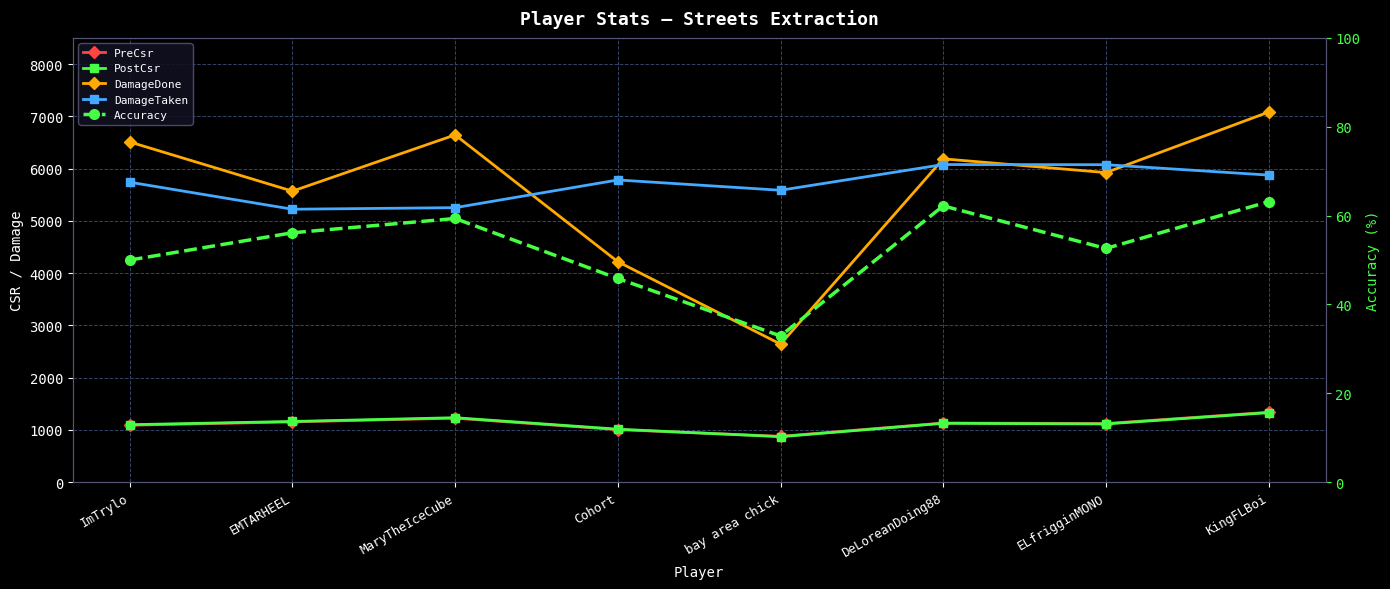

Reading left to right, what are all the values shown in this chart?

PreCsr: 1090.0	1154.0	1225.0	1006.0	878.0	1132.0	1123.0	1338.0
PostCsr: 1100.0	1162.0	1234.0	1014.0	871.0	1127.0	1115.0	1331.0
DamageDone: 6509.0	5568.0	6644.0	4218.0	2642.0	6186.0	5923.0	7081.0
DamageTaken: 5739.0	5222.0	5252.0	5782.0	5585.0	6077.0	6074.0	5875.0
Accuracy: 50.0	56.1	59.4	45.9	32.9	62.2	52.6	63.1